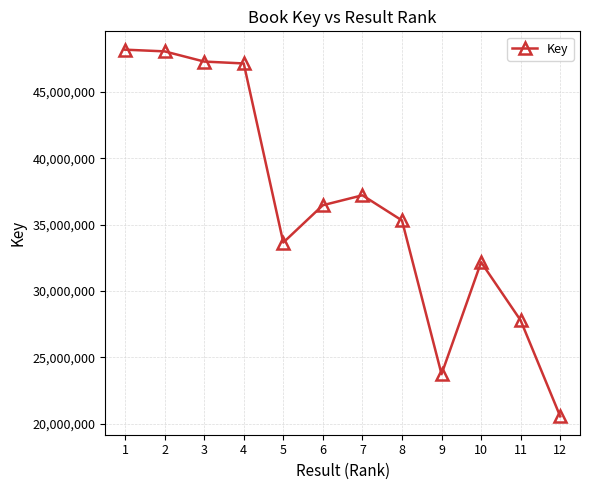

Which has a higher value, 5 or 1?

1